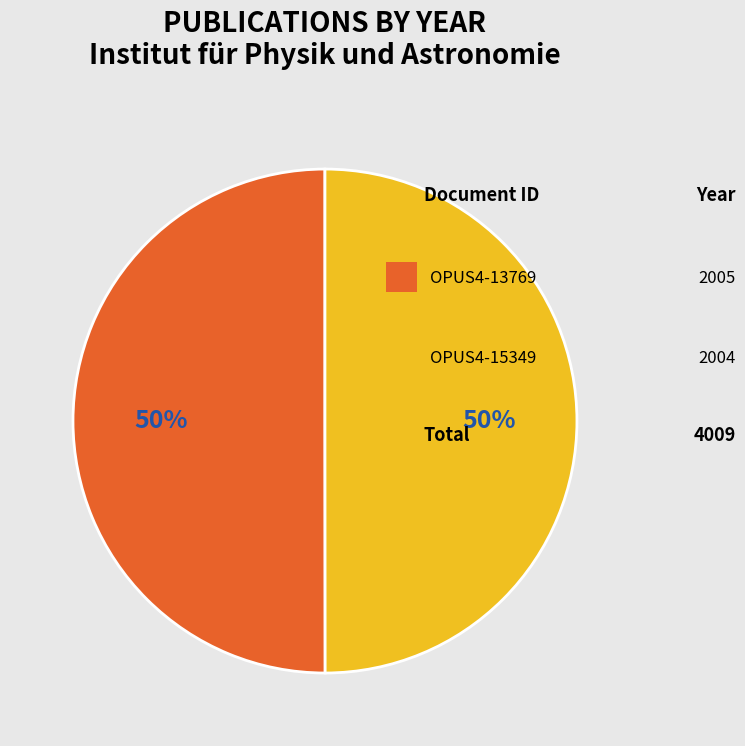

To the nearest percent, what is the average slice percentage?

50%